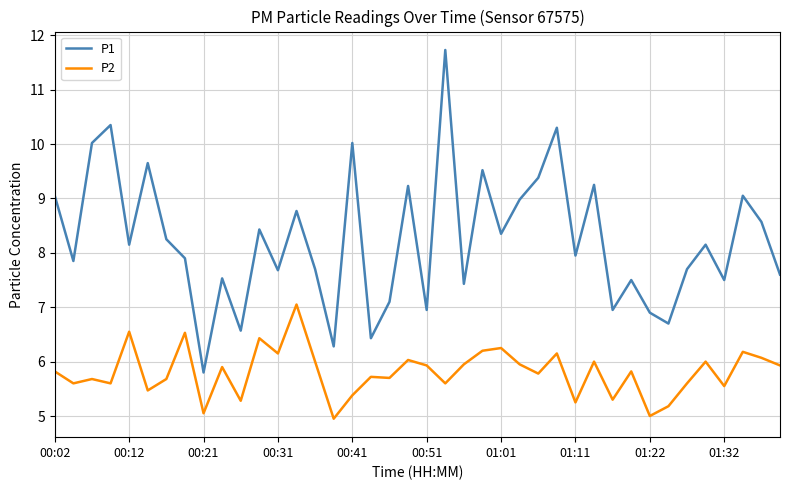

What is the average value of the P2 series?

5.8